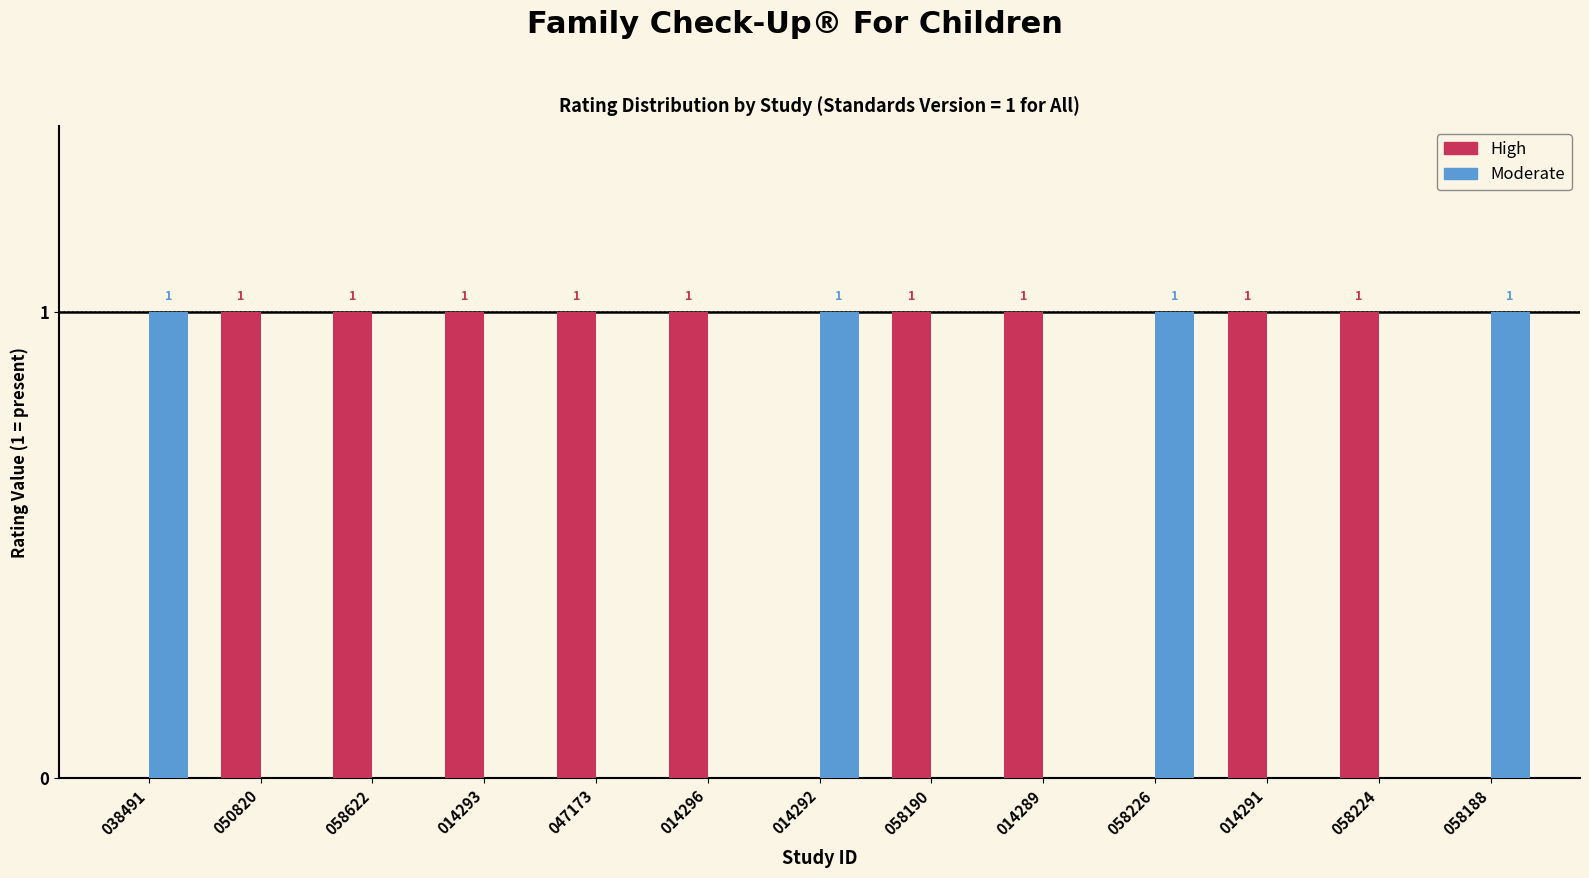

What value does the High series have at 058190?

1